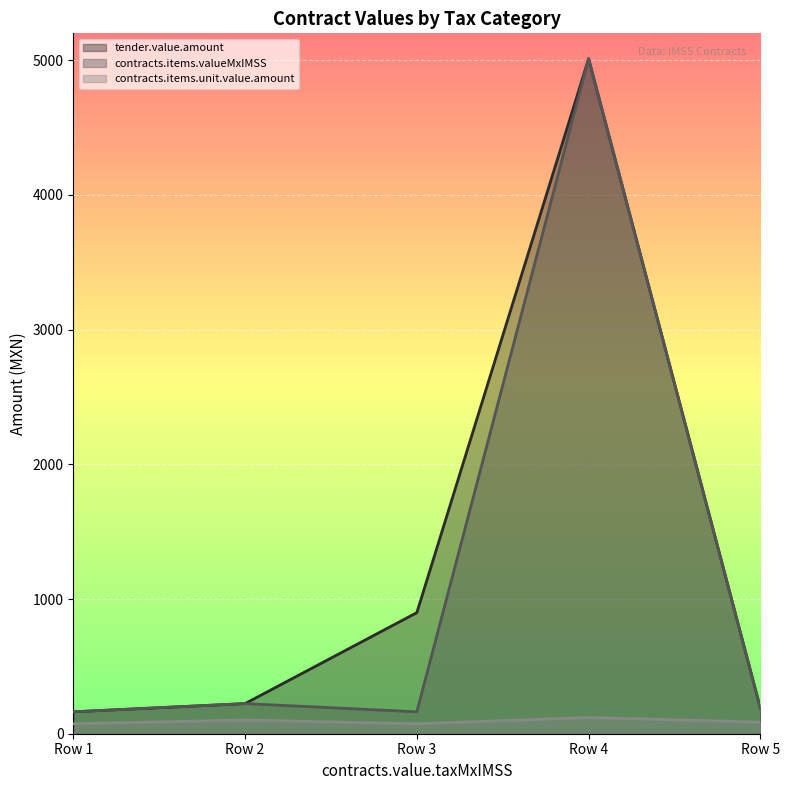

How many lines are shown in the chart?

3